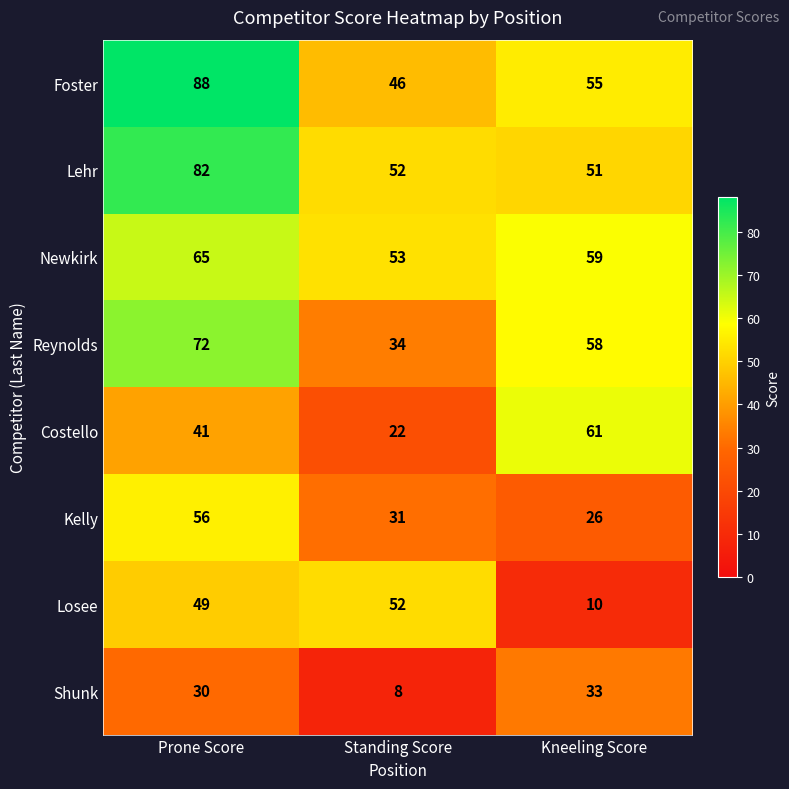

What is the smallest value displayed?

8